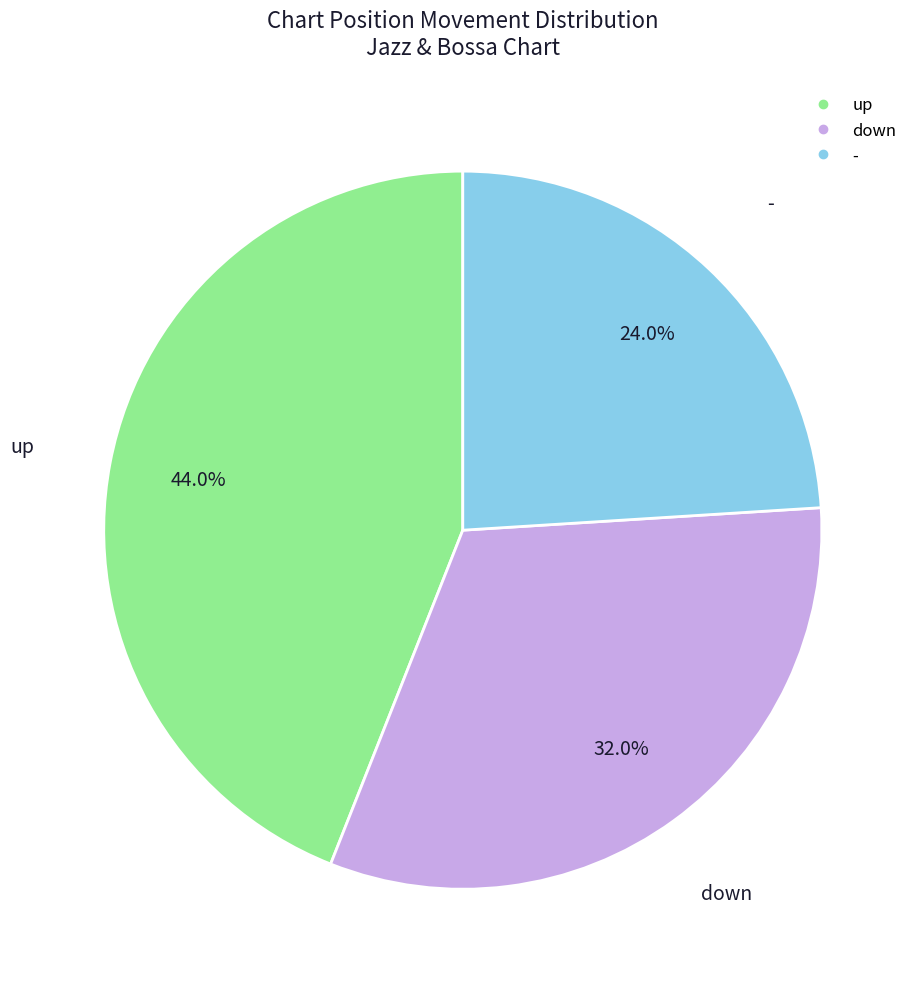

Rank the categories by value from highest to lowest.

up, down, -